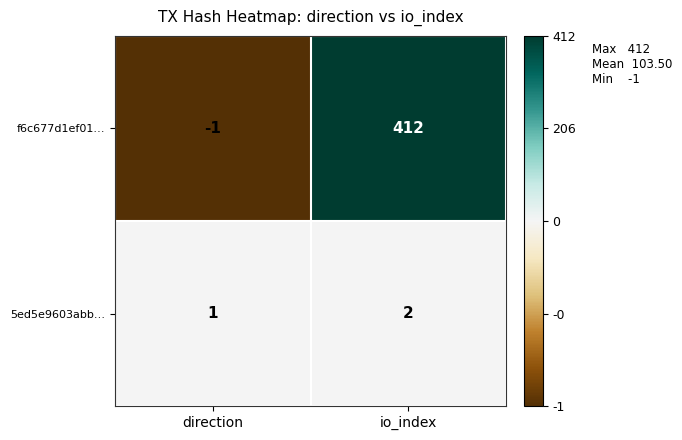

How many data points in 5ed5e9603abb… are less than 2?

1